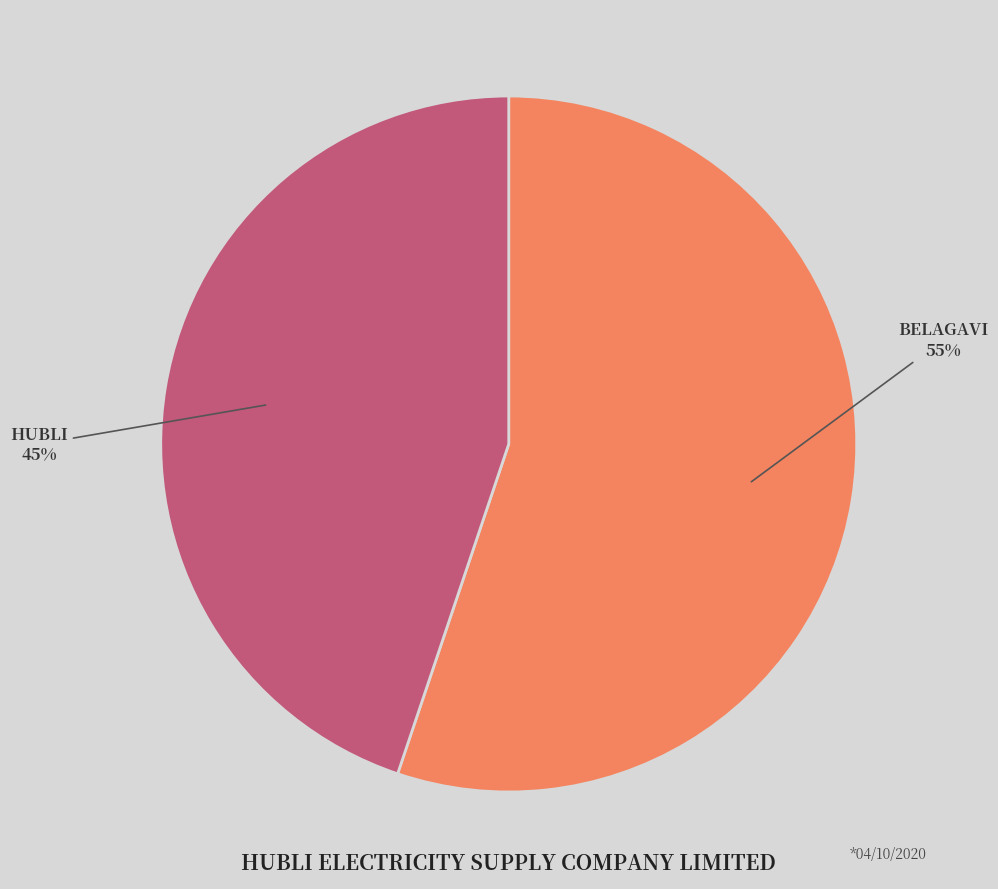

To the nearest percent, what is the difference between the largest and smallest slice percentages?

10%